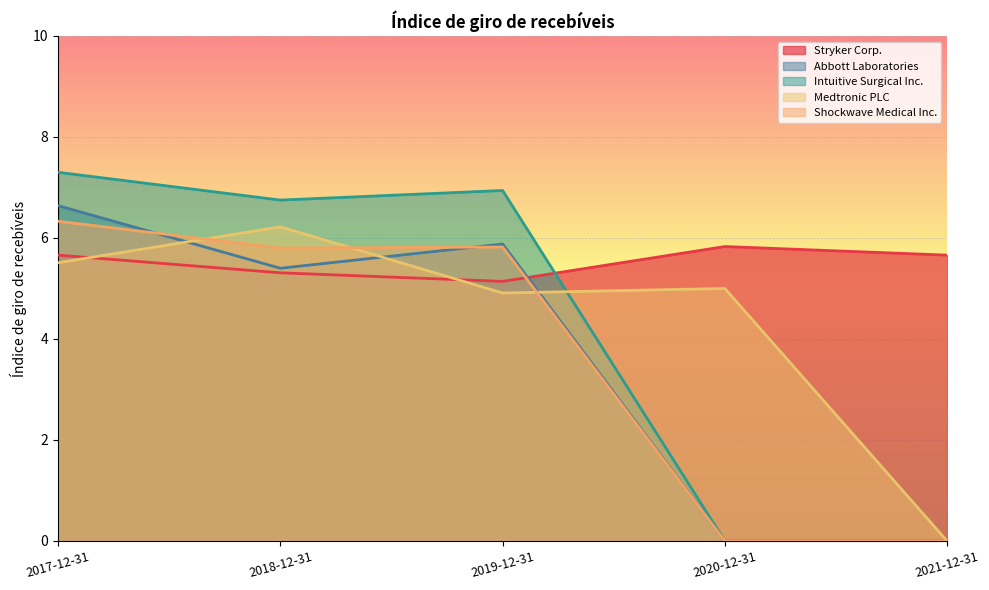

What is the value of the Abbott Laboratories point at the 1st from the left?

6.6